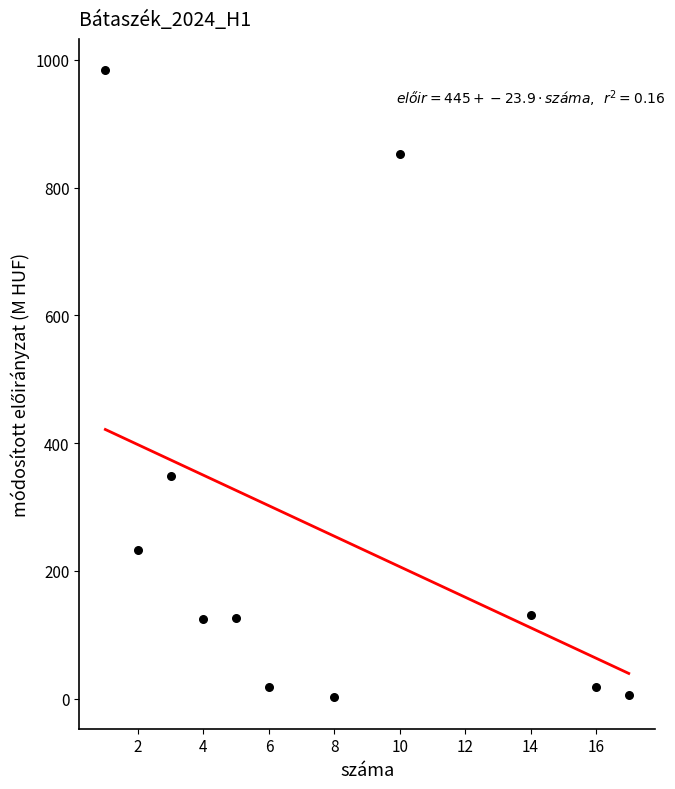

What Y value in the scatter plot is closest to 492?

348.1